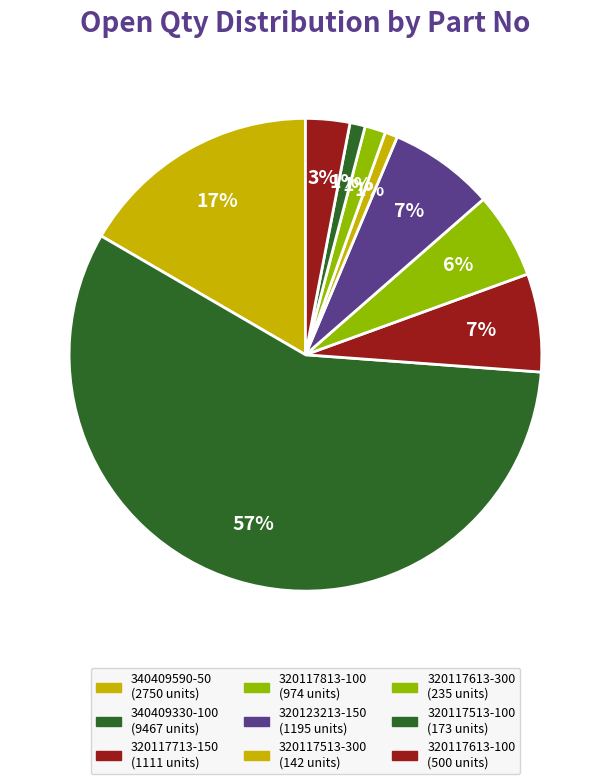

Which slice is the smallest?

320117513-300